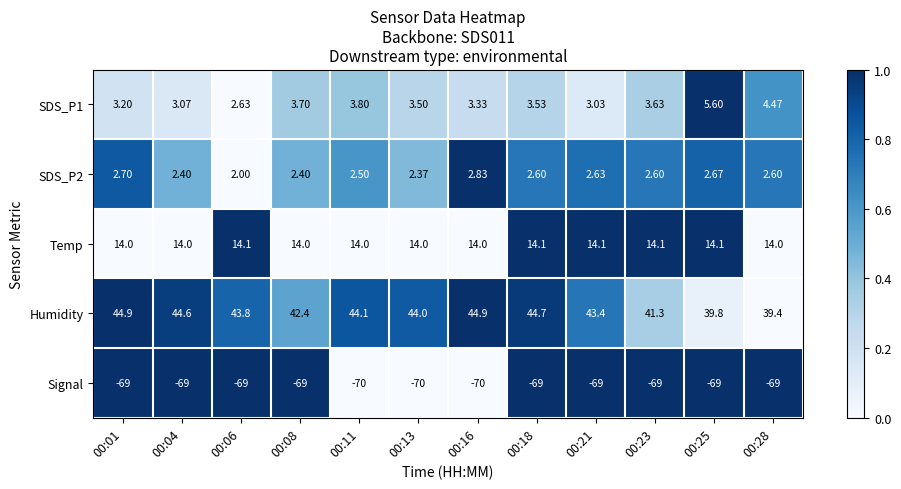

Is the value of Signal at 00:18 greater than the value of SDS_P1 at 00:11?

No